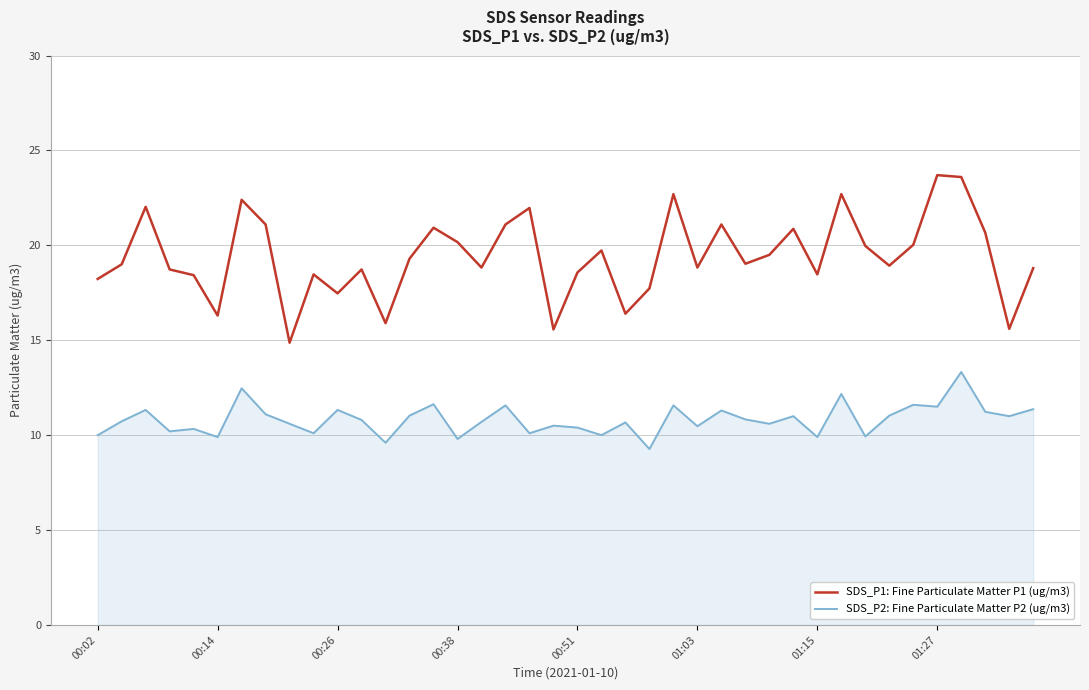

Which series has the largest total across all categories?

SDS_P1: Fine Particulate Matter P1 (ug/m3)